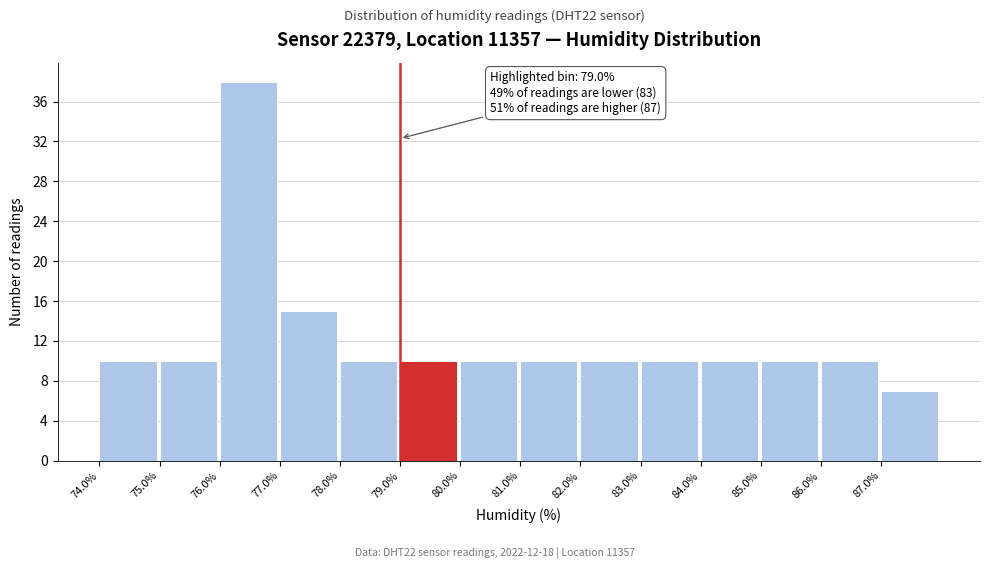

Which range on the x-axis has the tallest bar?

76 to 77